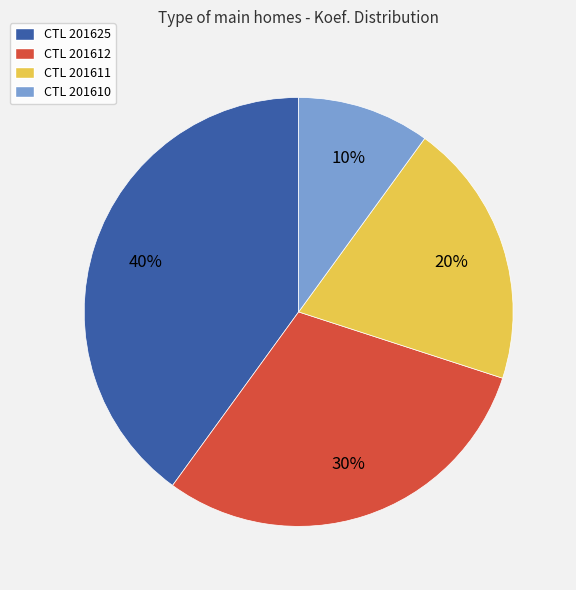

True or false: CTL 201625 accounts for 26% of the total.

False